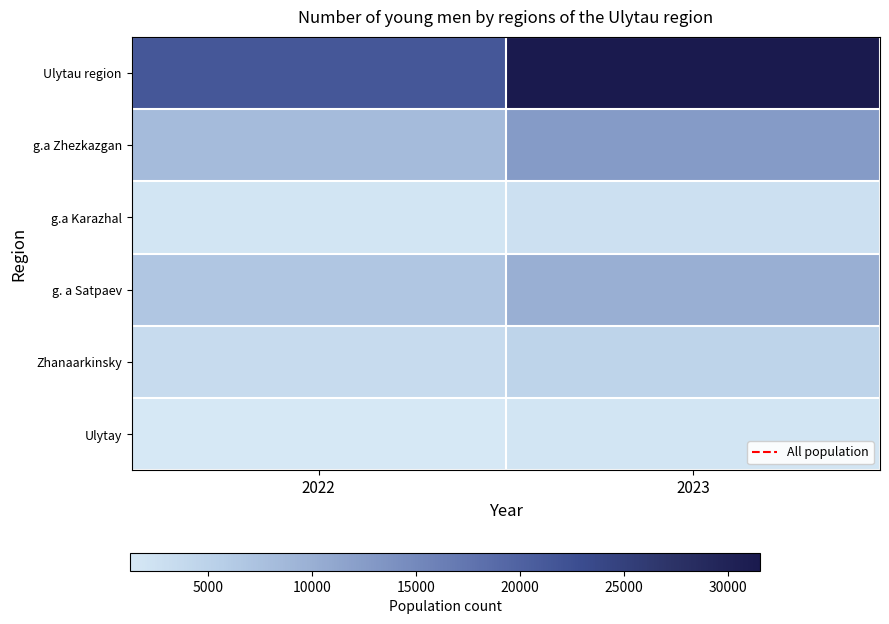

Between 2022 and 2023, which series saw the biggest shift?

Ulytau region